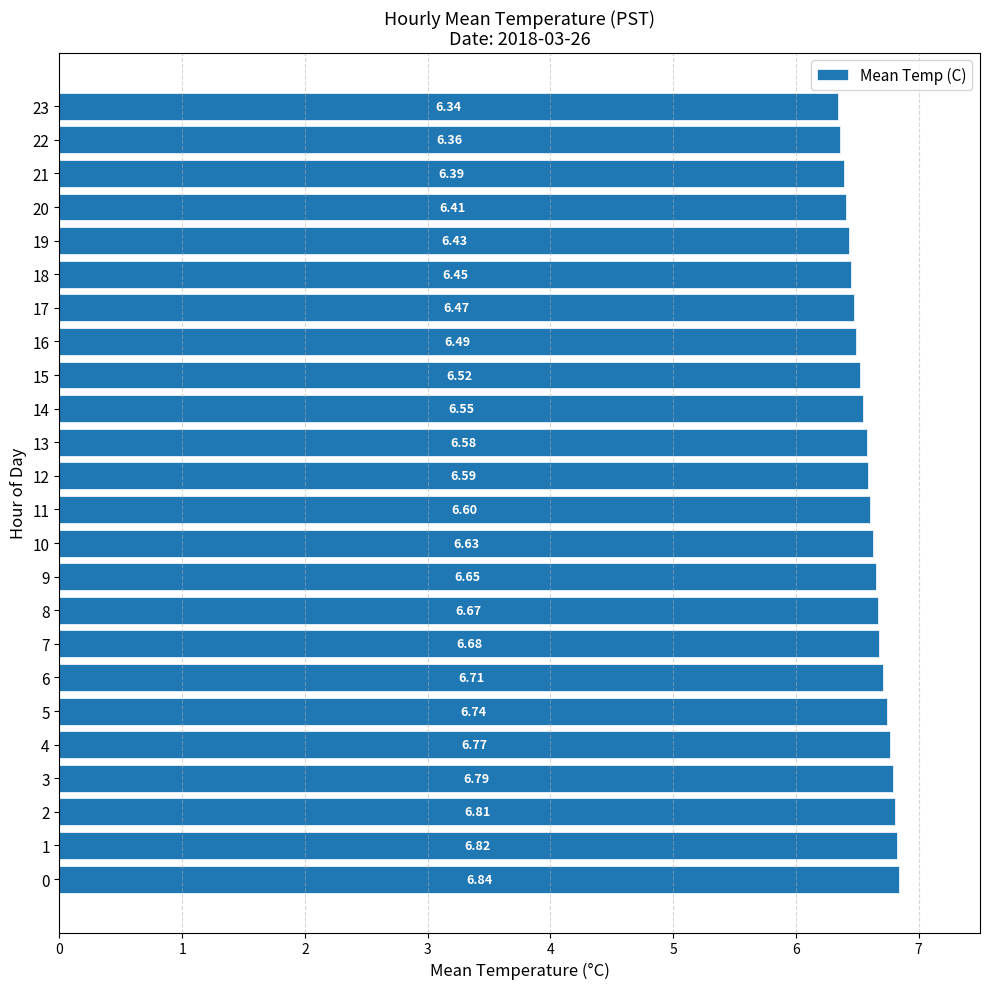

What is the difference between the values at 10 and 21?

0.2